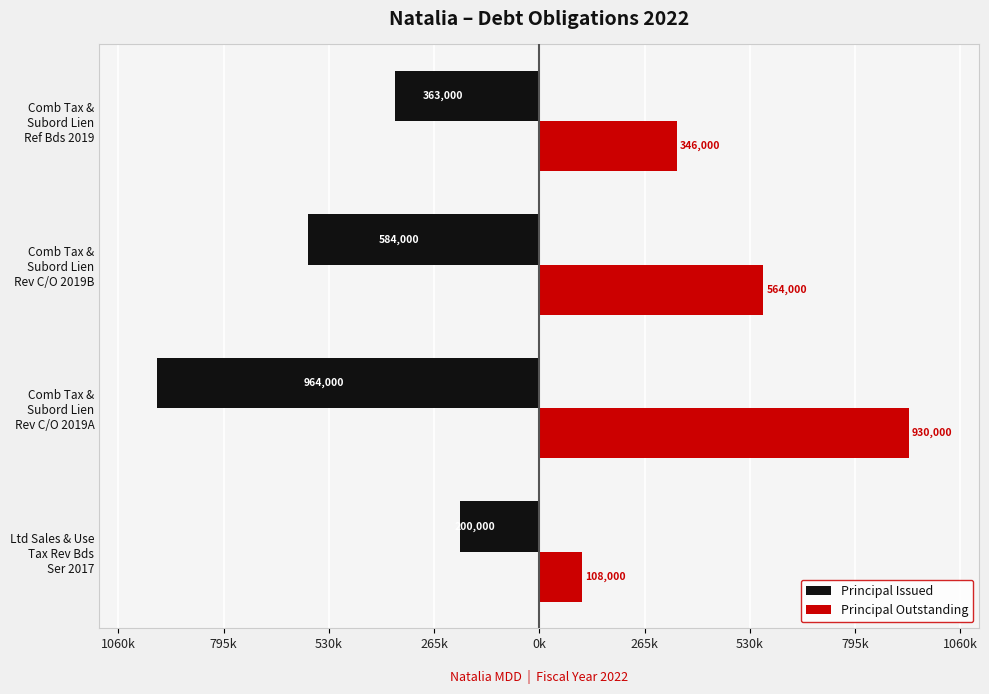

Count the Principal Outstanding values in the range 346000 to 930000.

3